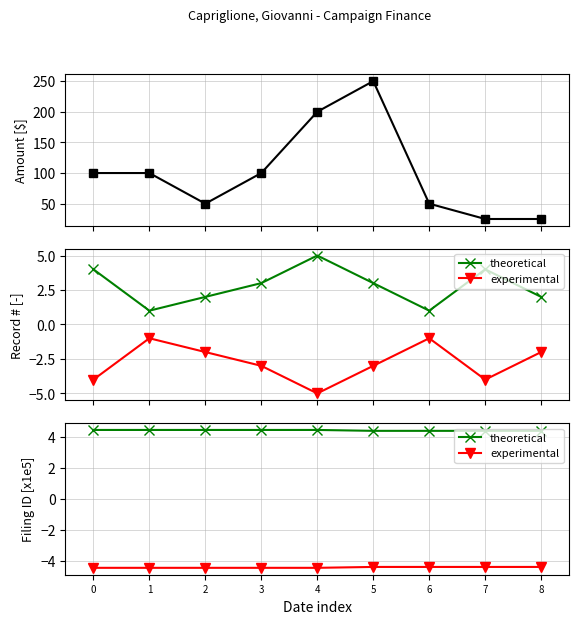

The value of amount at 6 is 18.8. True or false?

False